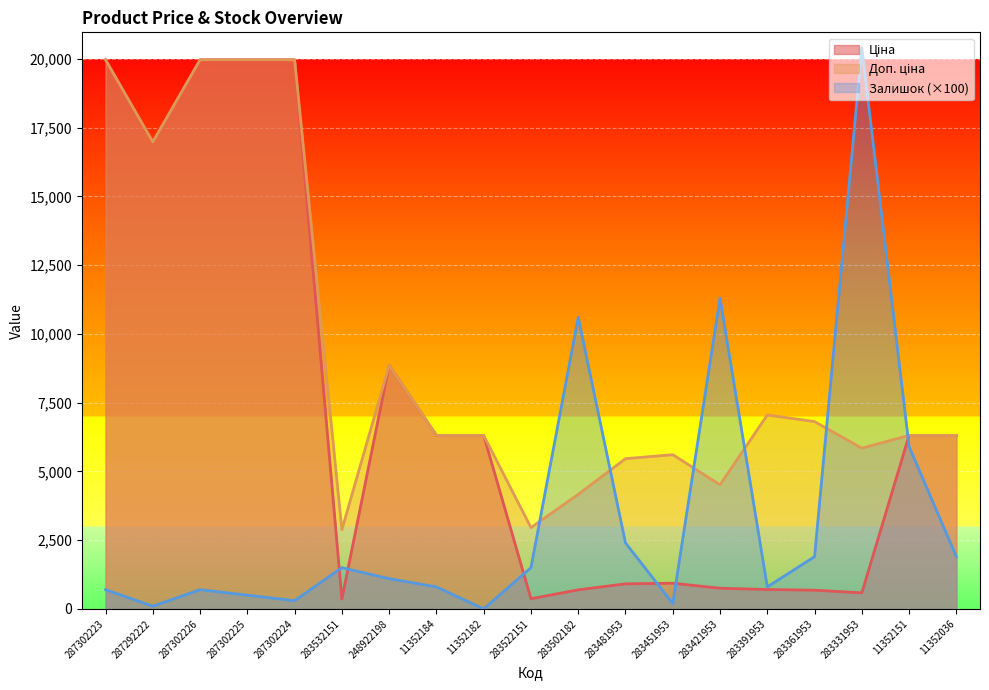

Between 283391953 and 11352151, which series saw the biggest shift?

Ціна